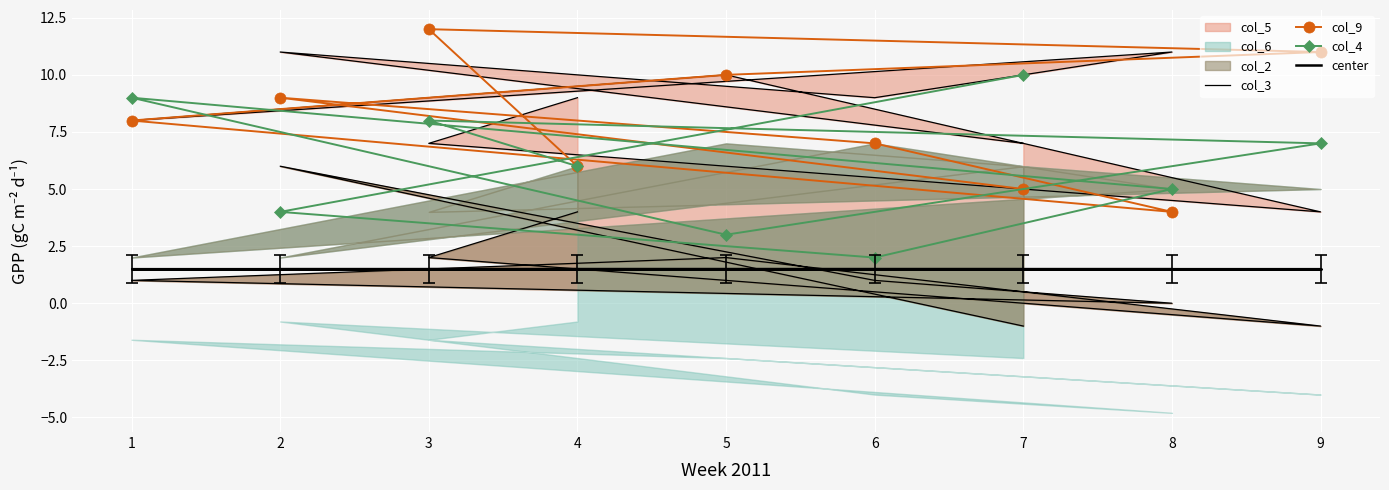

How many categories are shown in the chart?

9